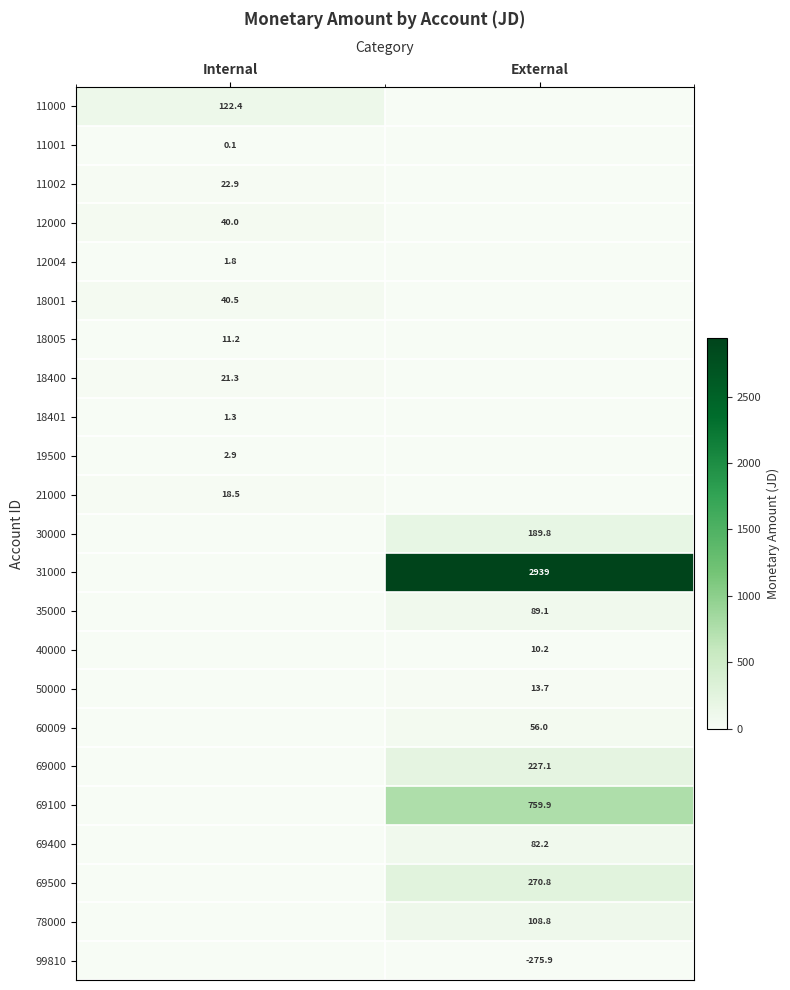

The 11002 series shows 40.0 at Internal. True or false?

False